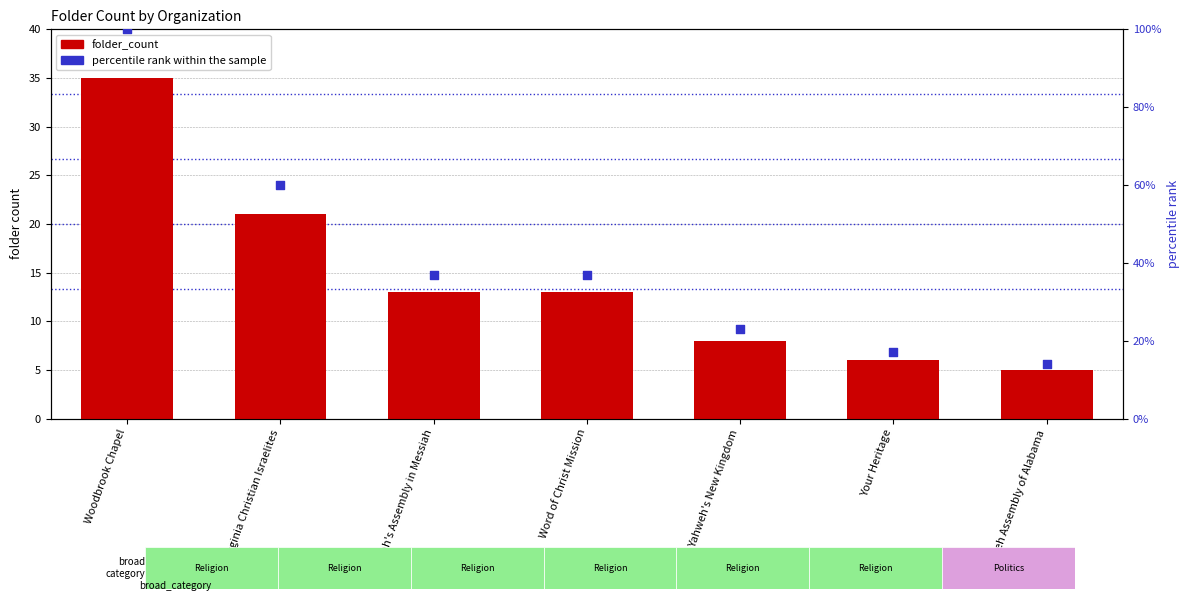

Is the value of folder_count at Yahweh Assembly of Alabama greater than the value of percentile rank within the sample at Yahweh Assembly of Alabama?

No